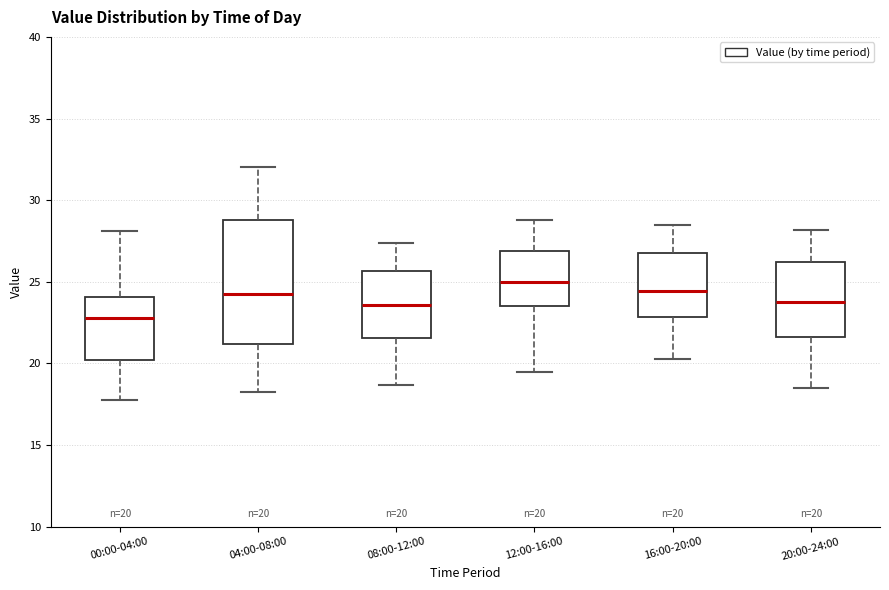

Which box's median line is the highest?

12:00-16:00